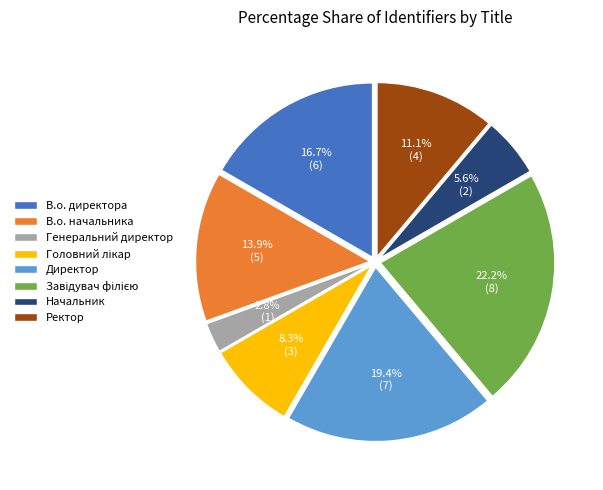

Combined, what portion of the pie is В.о. начальника and Директор?

33.3%